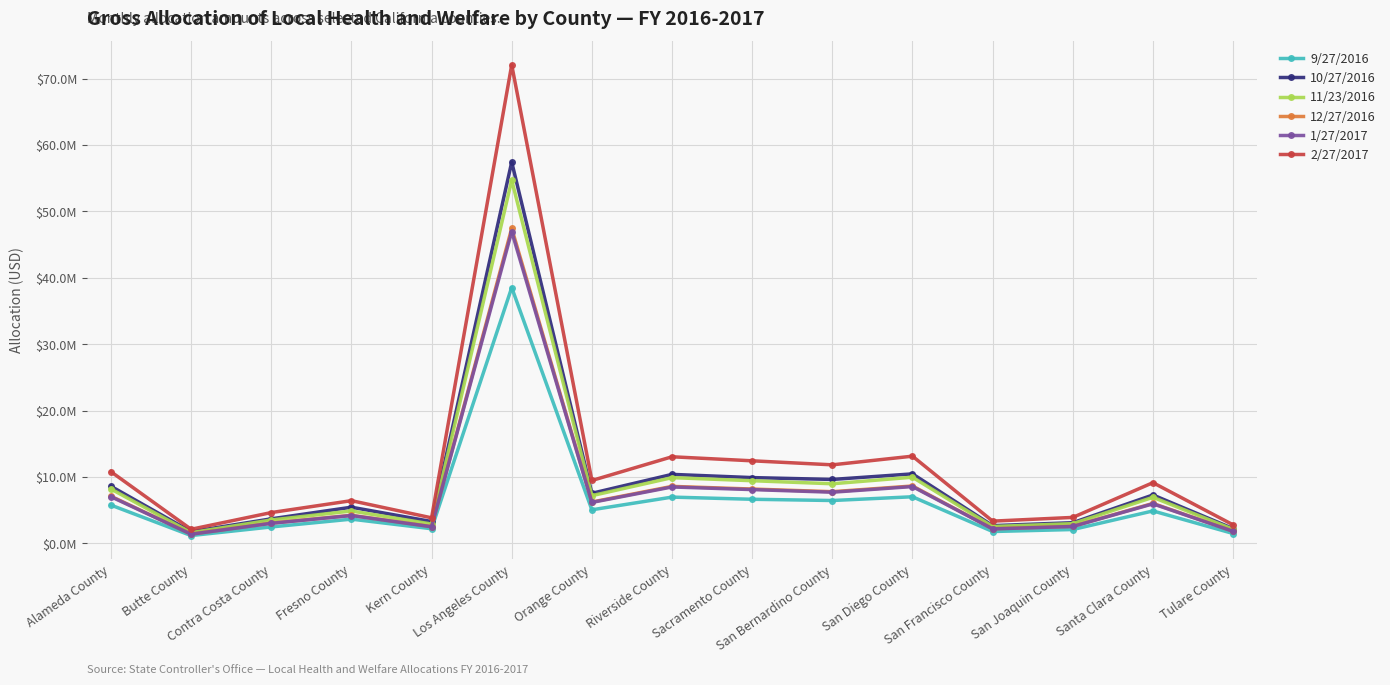

Reading right to left, list all the values displayed in this chart.

9/27/2016: Tulare County=1500000.0	Santa Clara County=4900000.0	San Joaquin County=2100000.0	San Francisco County=1800000.0	San Diego County=7032000.0	San Bernardino County=6468830.6	Sacramento County=6655232.8	Riverside County=6980557.6	Orange County=5070222.0	Los Angeles County=38535915.8	Kern County=2216192.7	Fresno County=3662940.5	Contra Costa County=2487941.0	Butte County=1190789.3	Alameda County=5777731.3
10/27/2016: Tulare County=2236000.0	Santa Clara County=7303000.0	San Joaquin County=3129000.0	San Francisco County=2682000.0	San Diego County=10480000.0	San Bernardino County=9641445.8	Sacramento County=9919268.3	Riverside County=10404147.6	Orange County=7556894.5	Los Angeles County=57435720.2	Kern County=3303116.6	Fresno County=5459416.8	Contra Costa County=3708141.0	Butte County=1774807.8	Alameda County=8611399.4
11/23/2016: Tulare County=2130000.0	Santa Clara County=6954000.0	San Joaquin County=2980000.0	San Francisco County=2554000.0	San Diego County=9978000.0	San Bernardino County=8990111.1	Sacramento County=9449471.7	Riverside County=9911386.2	Orange County=7198982.9	Los Angeles County=54715447.3	Kern County=2930660.3	Fresno County=4893814.7	Contra Costa County=3532516.2	Butte County=1622459.8	Alameda County=8203545.3
12/27/2016: Tulare County=1847000.0	Santa Clara County=6030000.0	San Joaquin County=2583000.0	San Francisco County=2214000.0	San Diego County=8654000.0	San Bernardino County=7796682.1	Sacramento County=8195061.5	Riverside County=8595658.7	Orange County=6243326.0	Los Angeles County=47452018.9	Kern County=2541616.4	Fresno County=4244165.3	Contra Costa County=3063577.9	Butte County=1407079.8	Alameda County=7114532.2
1/27/2017: Tulare County=1828000.0	Santa Clara County=5968000.0	San Joaquin County=2557000.0	San Francisco County=2192000.0	San Diego County=8568000.0	San Bernardino County=7717455.9	Sacramento County=8111788.5	Riverside County=8508312.2	Orange County=6179882.7	Los Angeles County=46969836.5	Kern County=2515791.1	Fresno County=4201038.0	Contra Costa County=3032447.3	Butte County=1392781.7	Alameda County=7042237.6
2/27/2017: Tulare County=2804000.0	Santa Clara County=9156000.0	San Joaquin County=3924000.0	San Francisco County=3363000.0	San Diego County=13145000.0	San Bernardino County=11841191.3	Sacramento County=12446228.8	Riverside County=13054634.9	Orange County=9482035.5	Los Angeles County=72067631.3	Kern County=3860073.4	Fresno County=6445815.3	Contra Costa County=4652801.2	Butte County=2137001.1	Alameda County=10805180.0